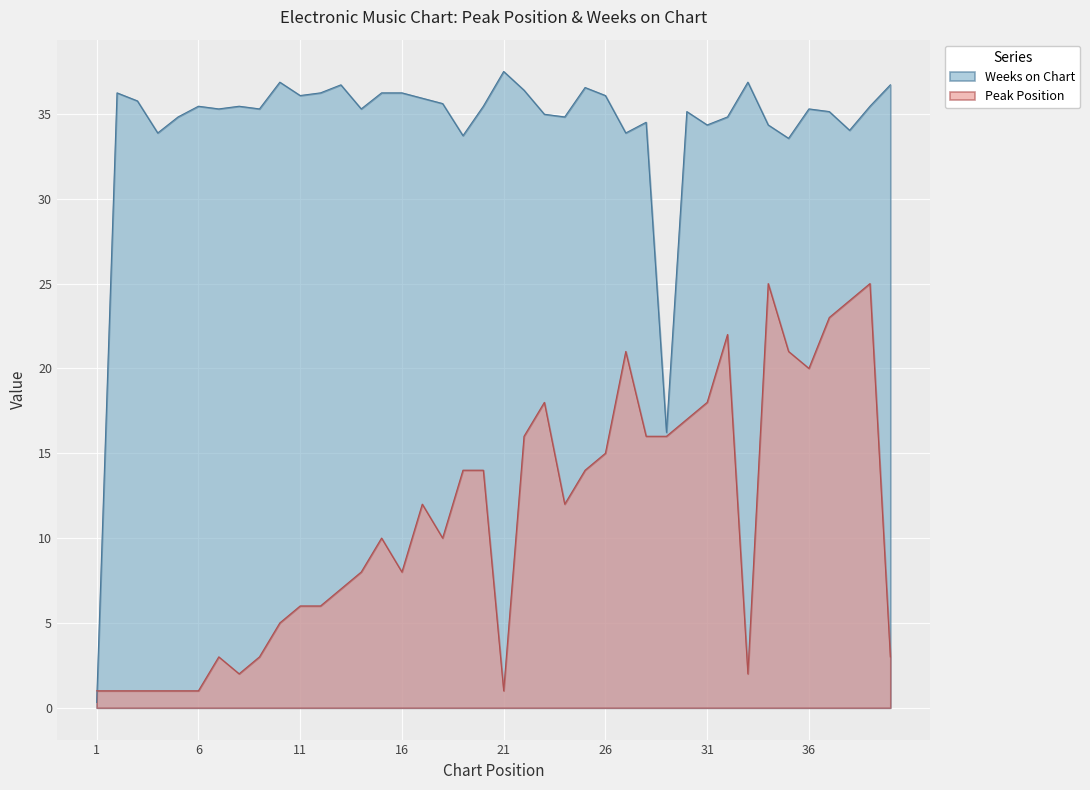

At which category does Peak Position reach its first local peak?

7